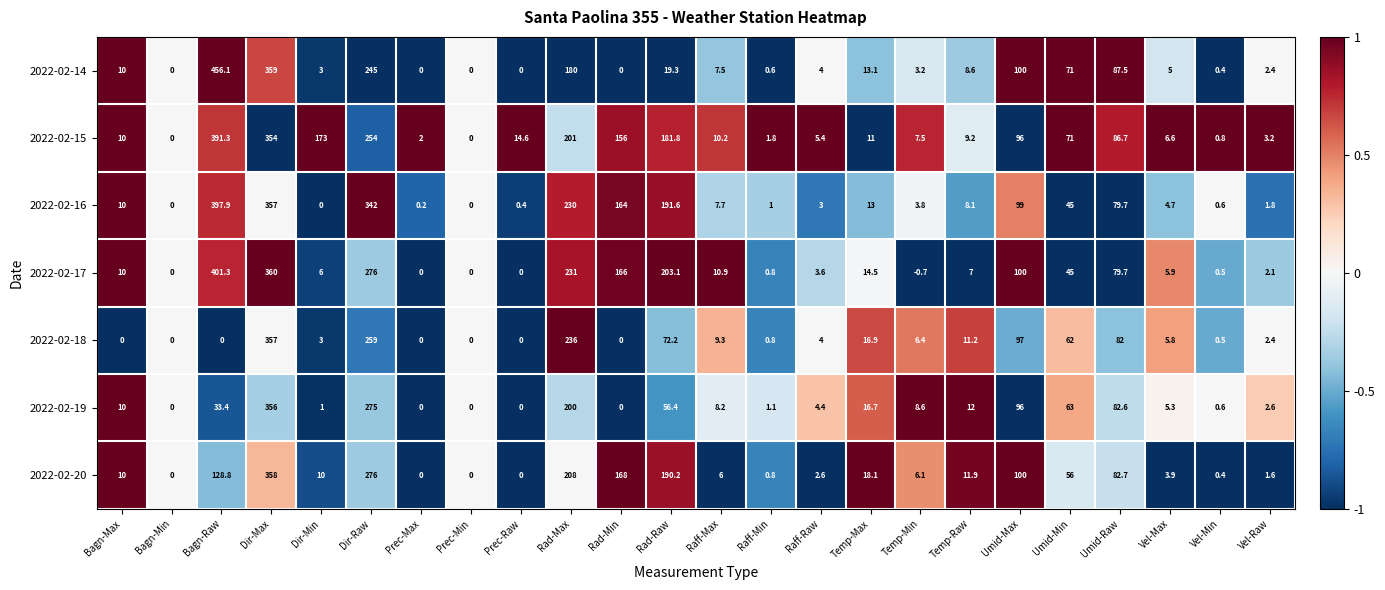

Which series changed the most between Rad-Min and Temp-Max?

2022-02-17